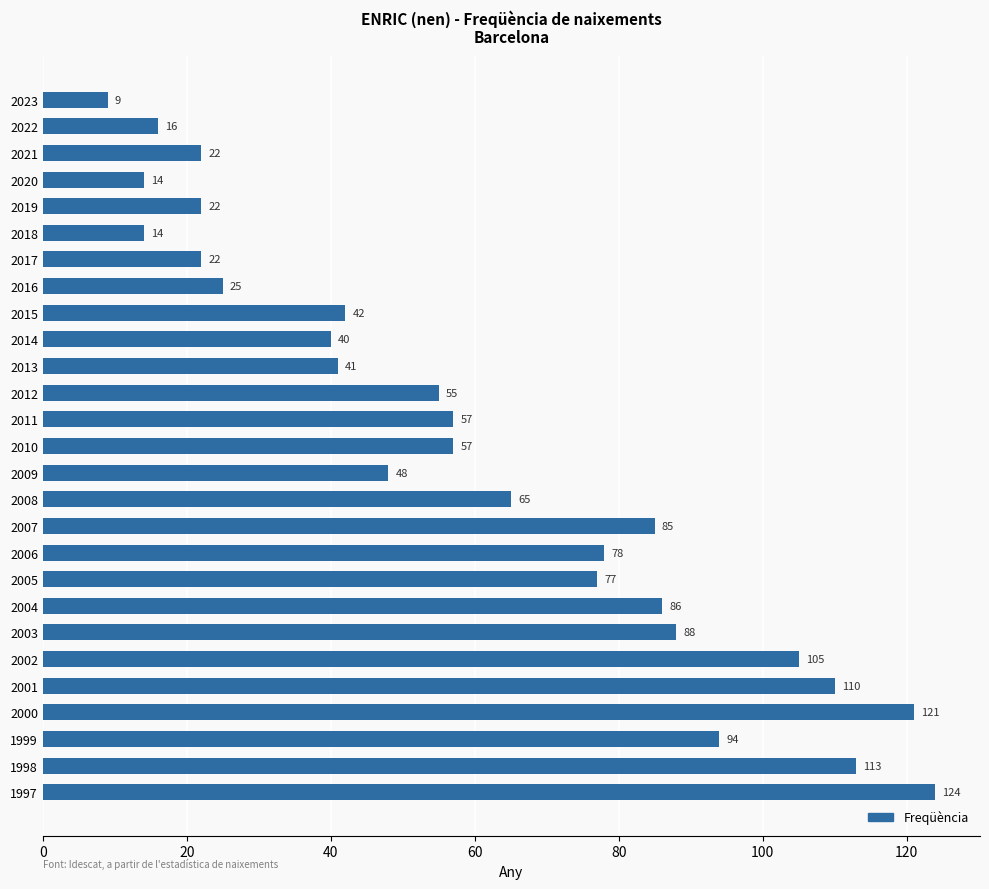

Reading bottom to top, extract all data points from this chart.

124	113	94	121	110	105	88	86	77	78	85	65	48	57	57	55	41	40	42	25	22	14	22	14	22	16	9